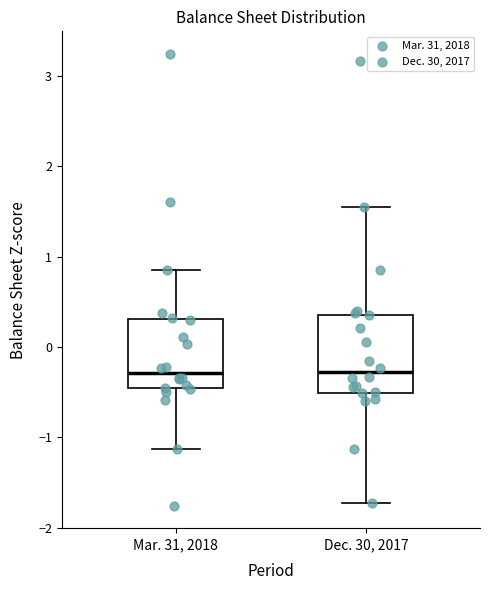

Reading left to right, transcribe this box plot: for each box, give where its median line is, the range the box spans, and where its two whiskers end, as read against the y-axis. The values are not printed on the chart, so give them approximately, as read against the axis.

Mar. 31, 2018: median -0.3, box -0.5 to 0.3, whiskers -1.1 to 0.9
Dec. 30, 2017: median -0.3, box -0.5 to 0.4, whiskers -1.7 to 1.5